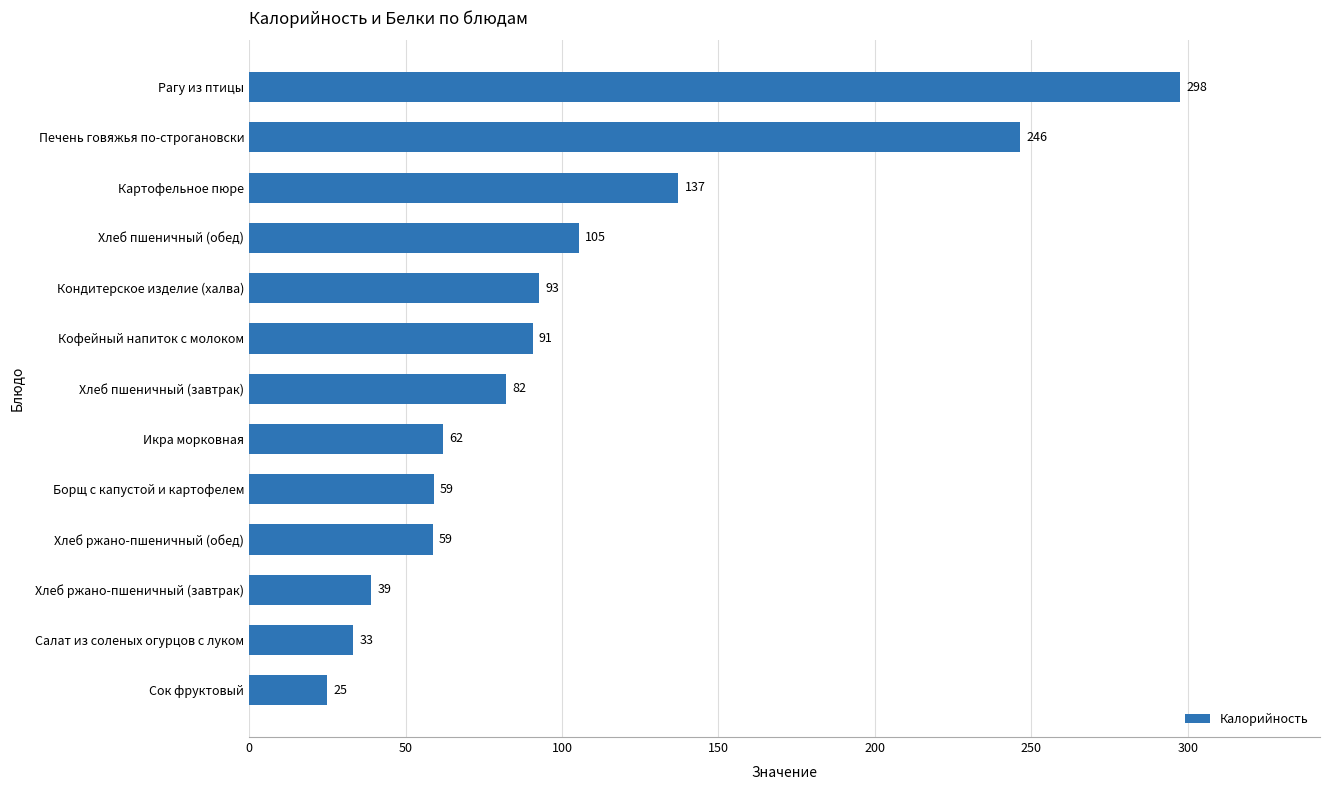

The value at Сок фруктовый is 24.9. True or false?

True